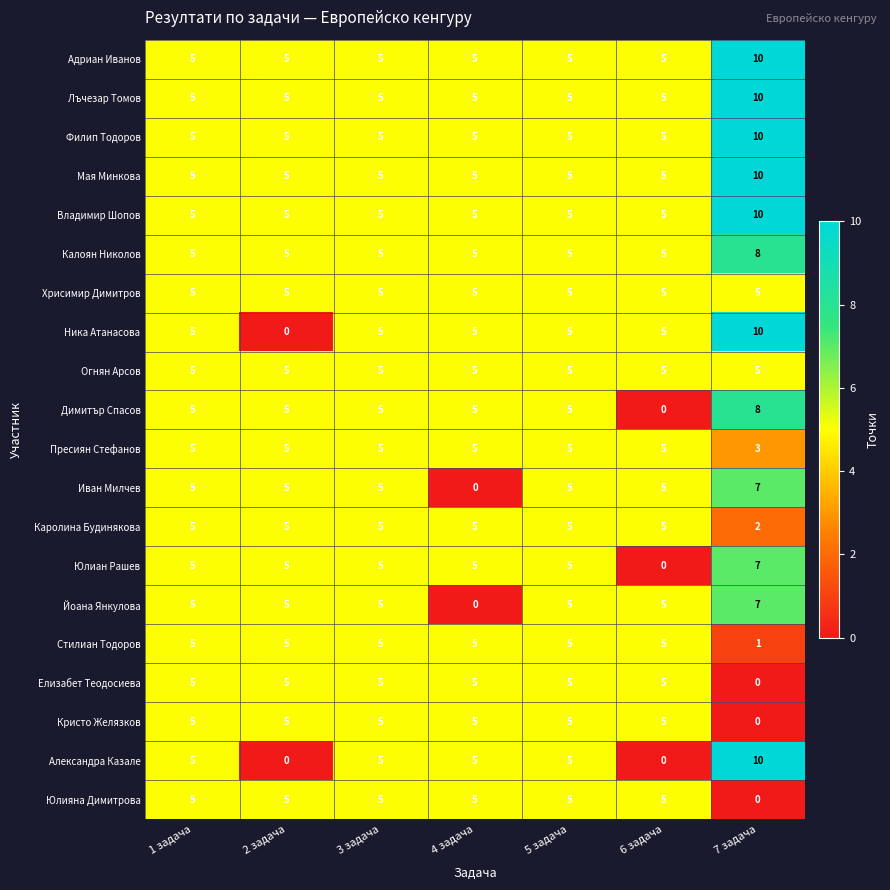

How many Александра Казале values are between 0 and 5?

6